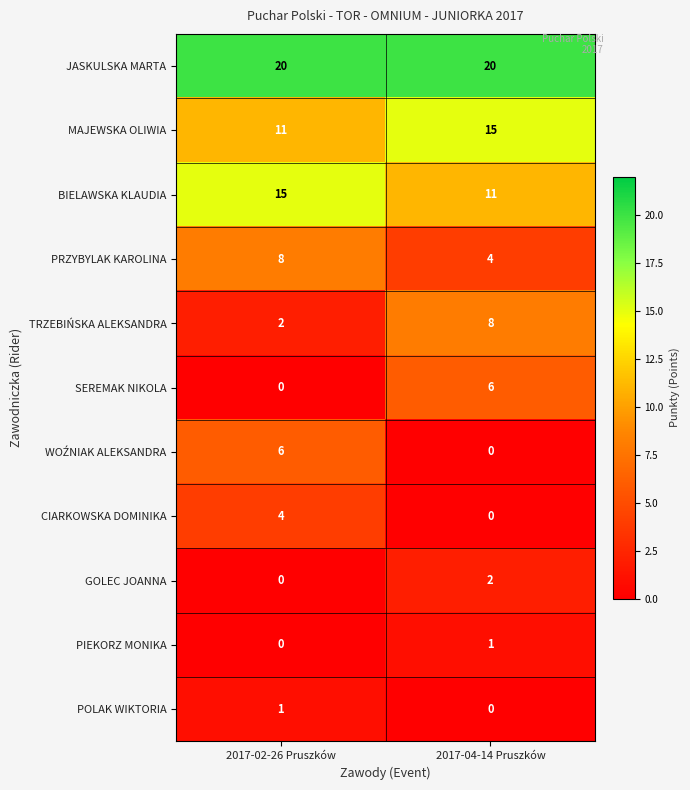

How many data points does each series have?

2